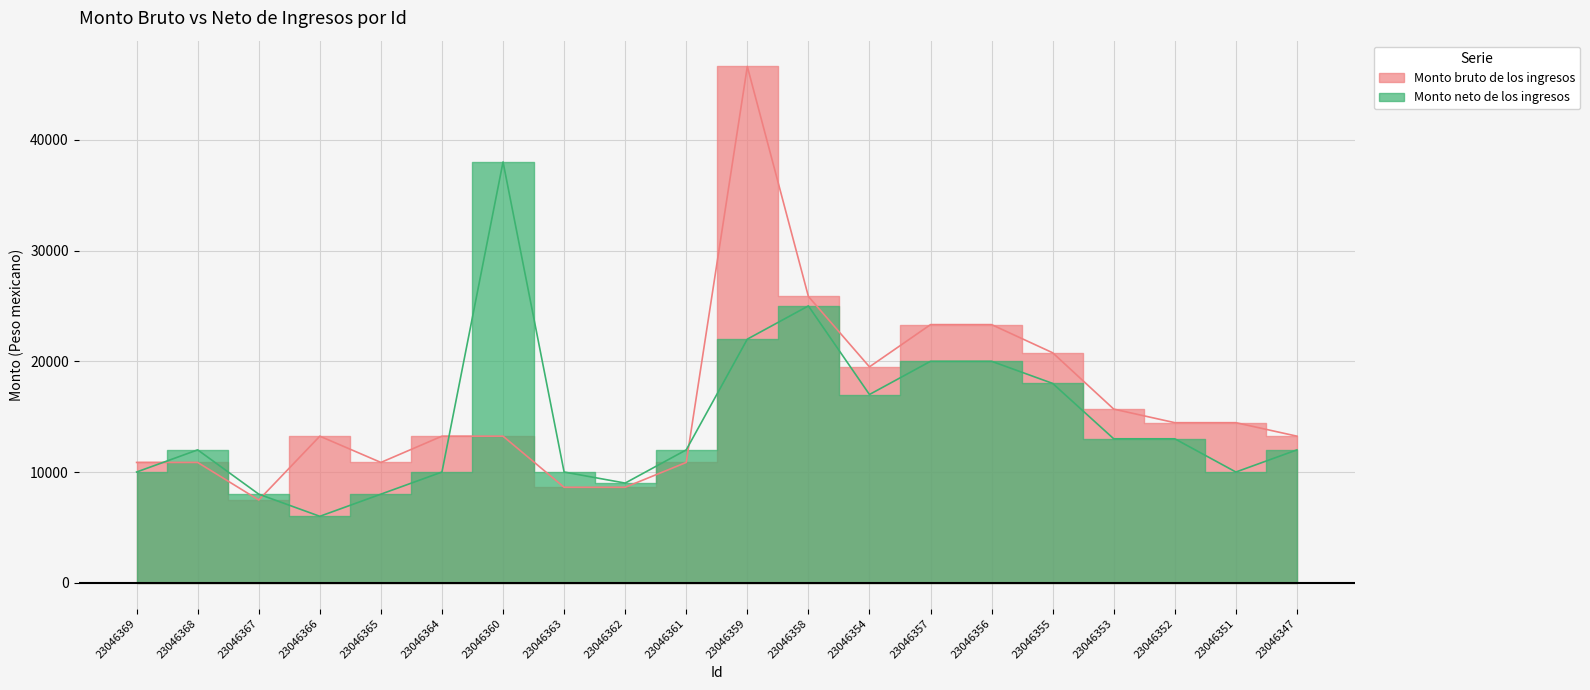

What is the average value of the Monto neto de los ingresos series?

14650.0